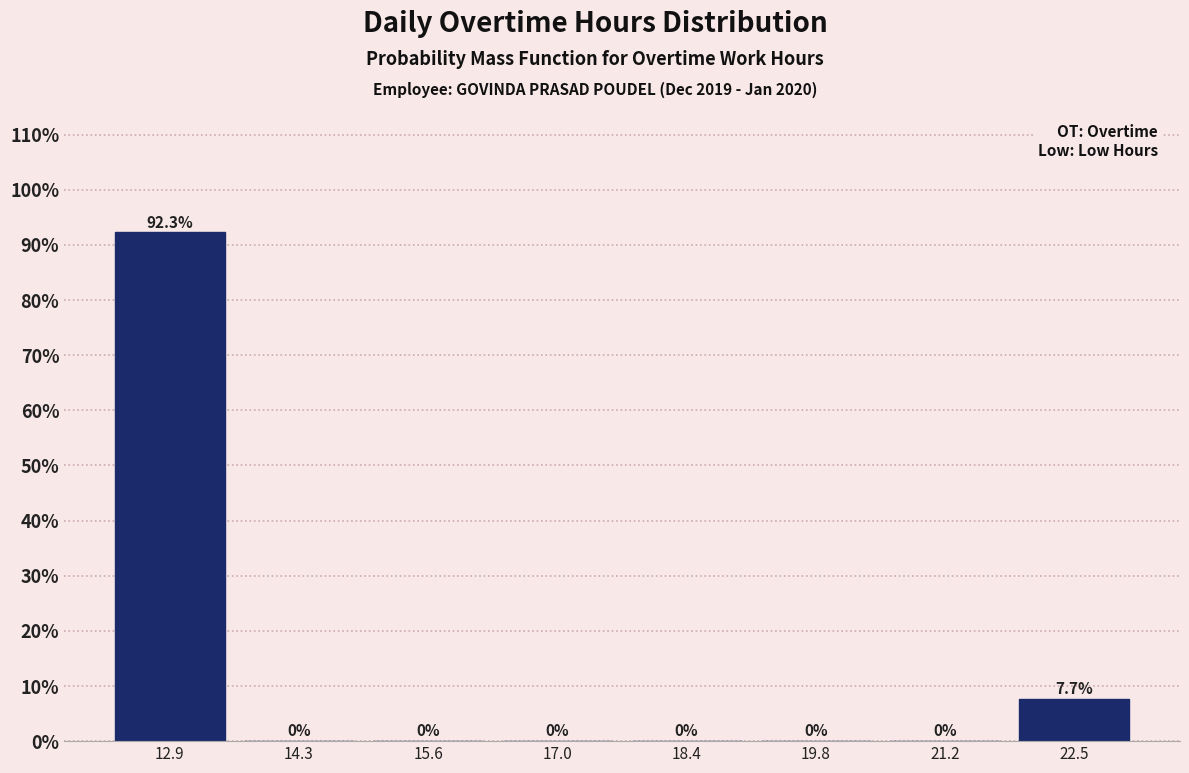

Reading left to right, list every bar in this chart as the range it spans on the x-axis followed by its height. The bar edges are not printed on the chart, so give them approximately, as read against the axis.

12.2 to 13.6: 92.3
13.6 to 15.0: 0.0
15.0 to 16.4: 0.0
16.4 to 17.8: 0.0
17.8 to 19.0: 0.0
19.0 to 20.4: 0.0
20.4 to 21.8: 0.0
21.8 to 23.2: 7.7